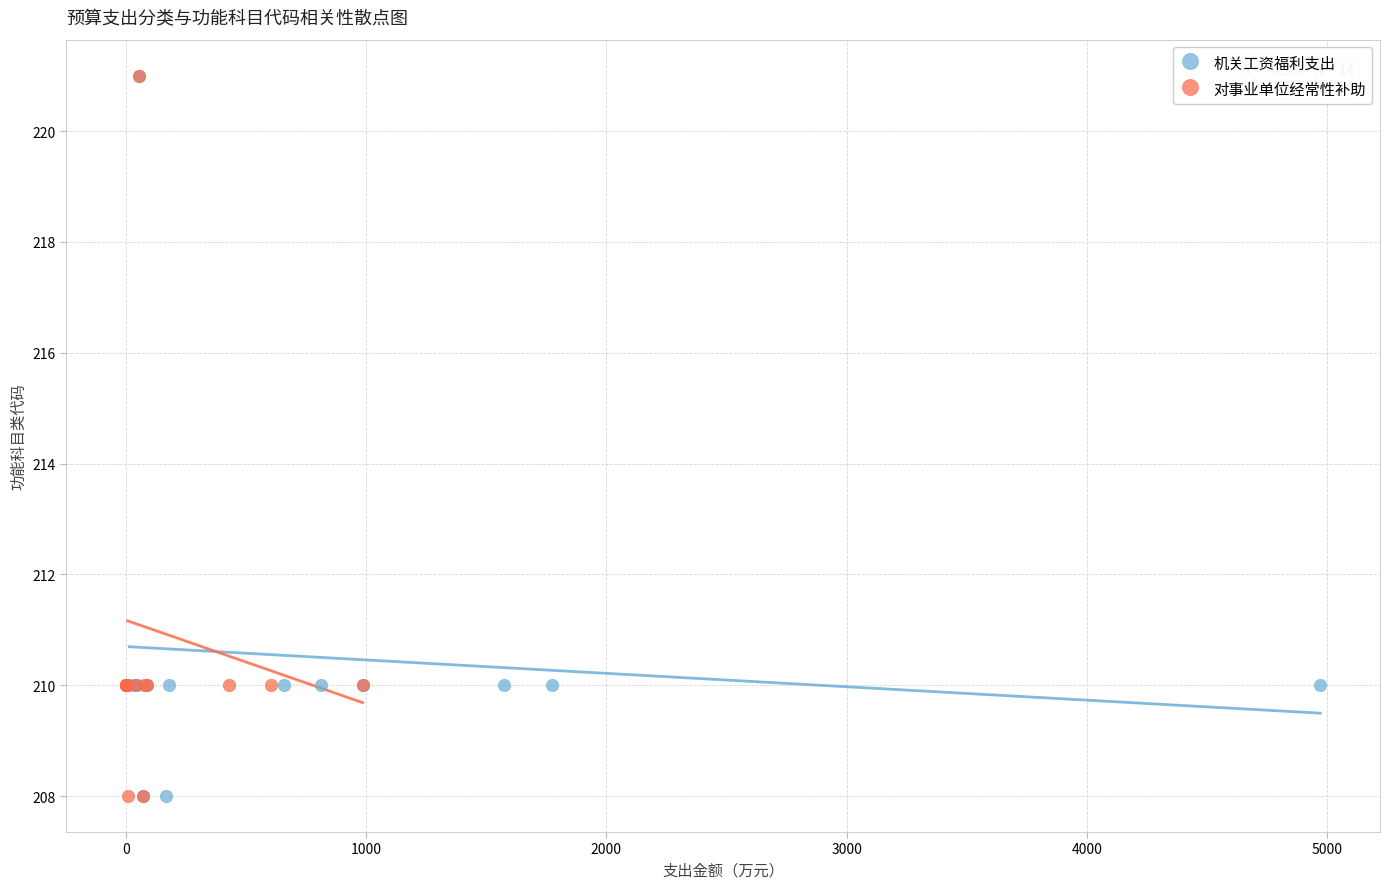

What are all the series names shown in the legend?

机关工资福利支出, 对事业单位经常性补助